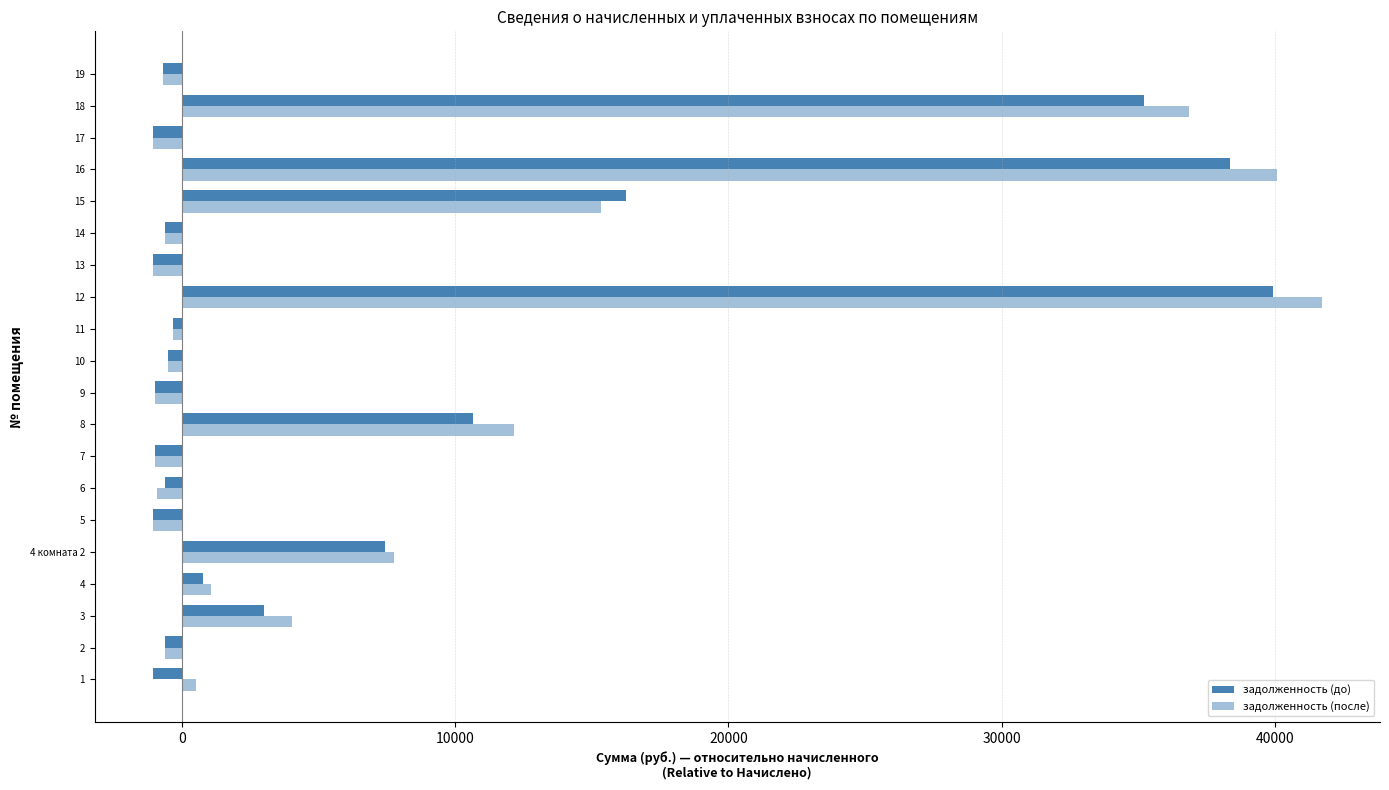

What is the value of the задолженность (после) bar at the 4th from the left?

1067.5